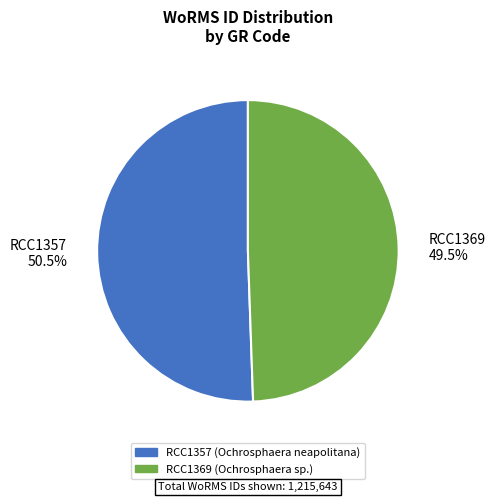

How many segments does this pie chart have?

2